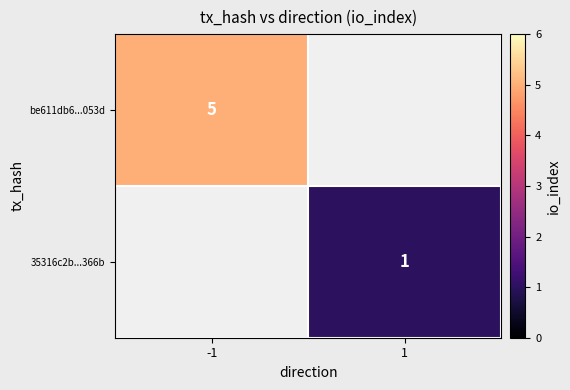

What is the greatest value displayed?

5.0